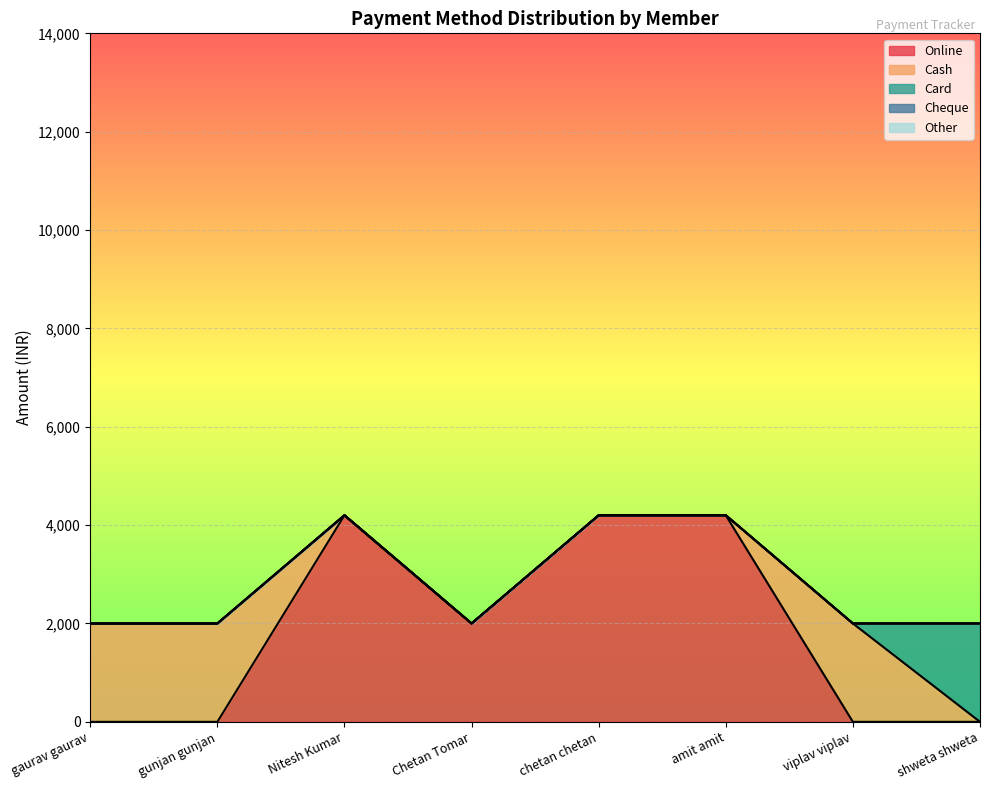

How many categories are shown in the chart?

8